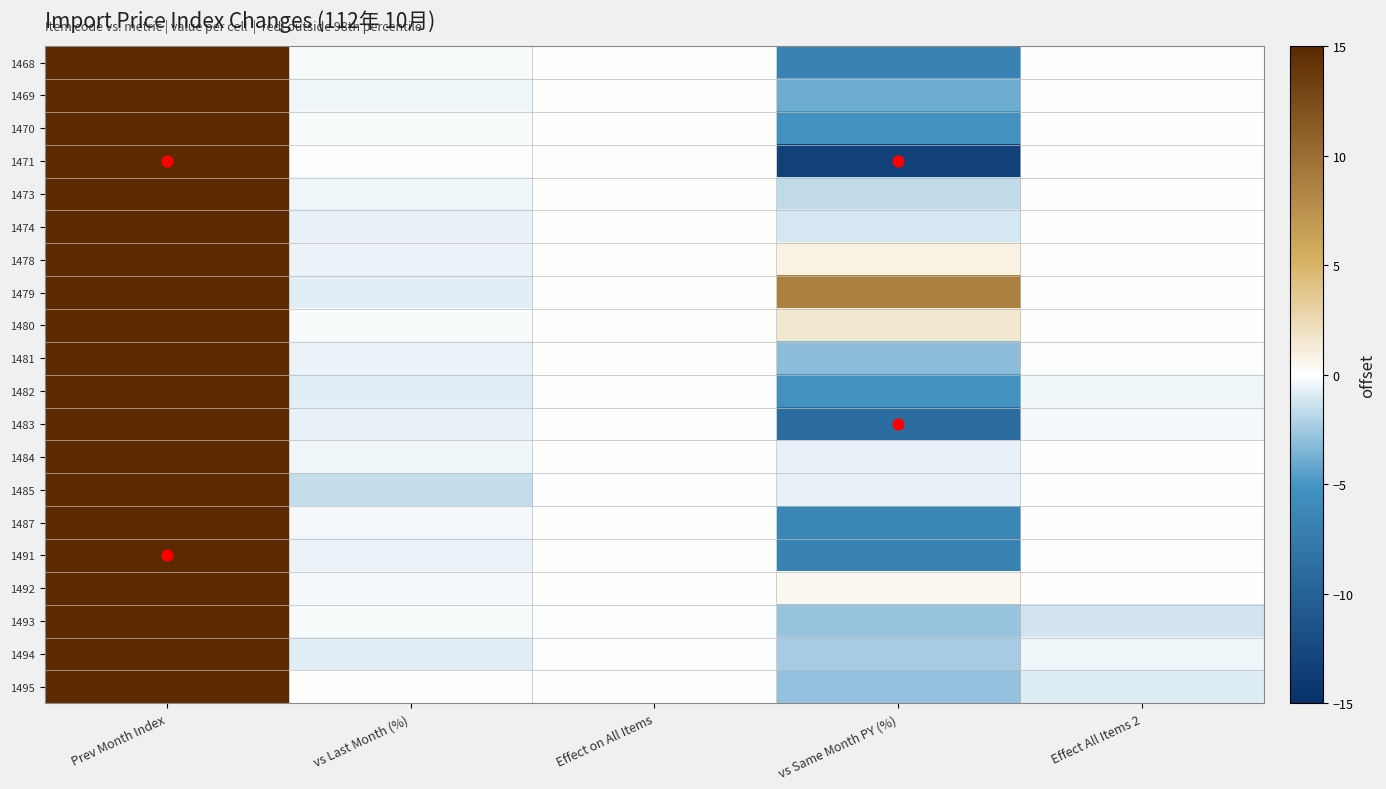

Which series changed the most between Effect on All Items and vs Same Month PY (%)?

1471